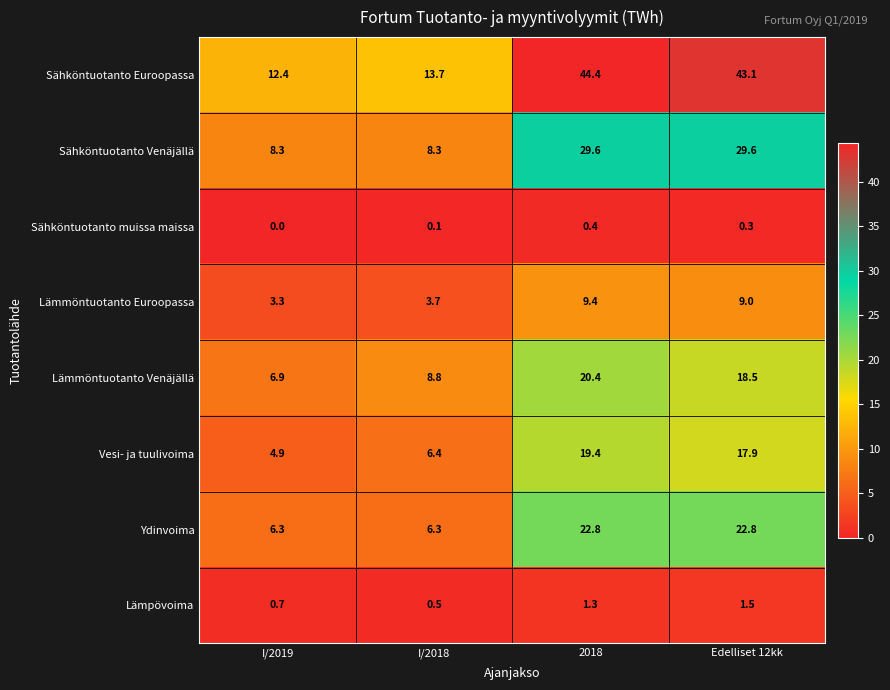

What is the difference between the maximum and minimum values in the Ydinvoima series?

16.5